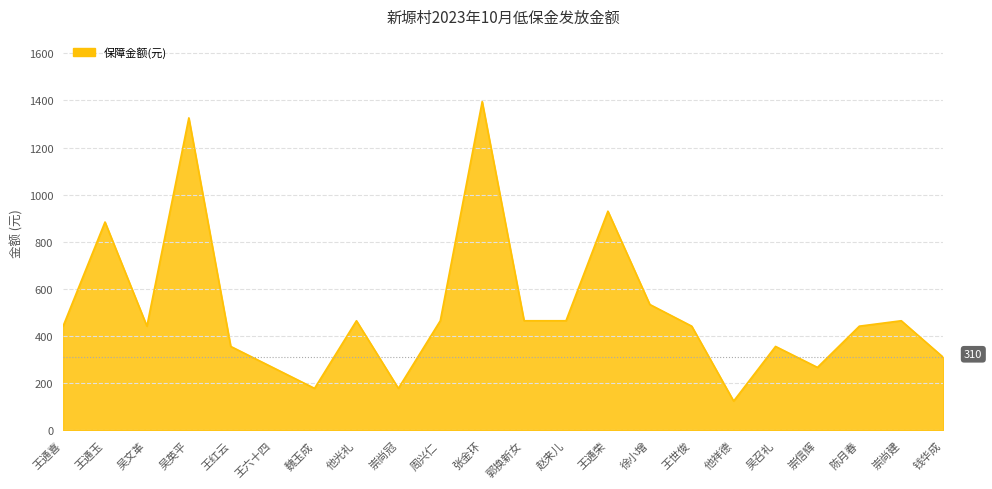

What is the difference between the maximum and second lowest values?

1217